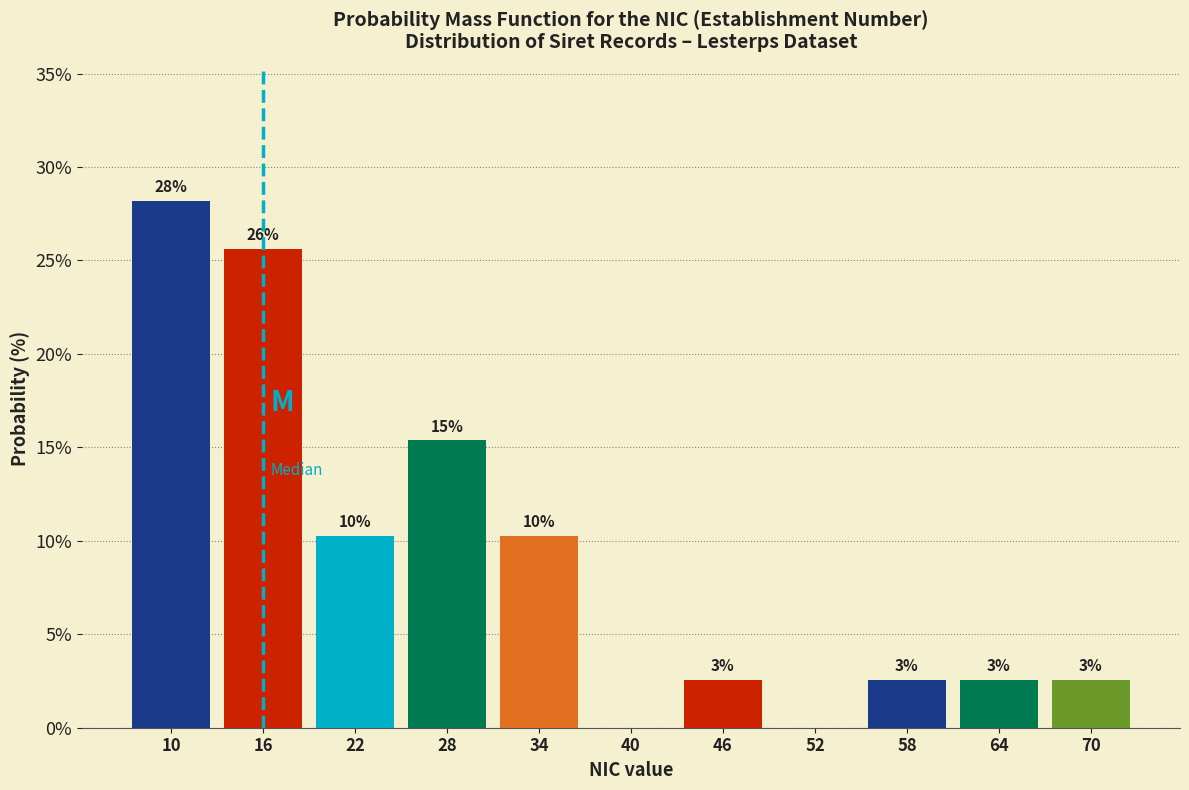

Are the bars horizontal?

No